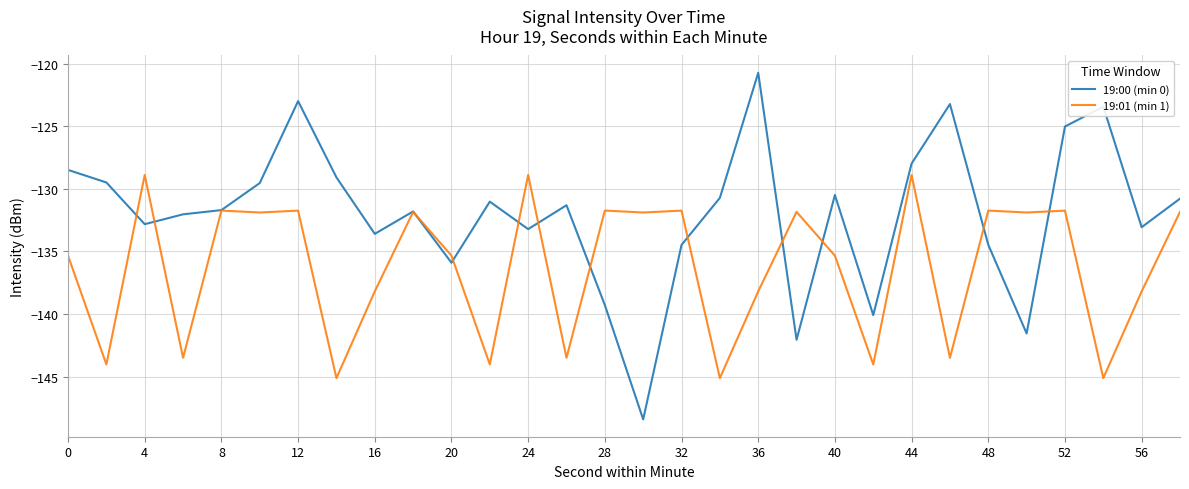

List the series in order of their overall mean, lowest first.

19:01 (min 1), 19:00 (min 0)